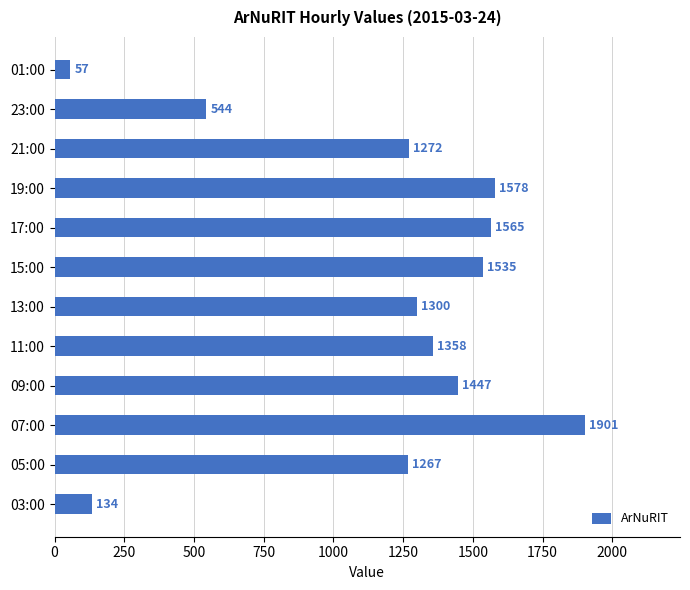

Reading bottom to top, extract all data points from this chart.

03:00=134	05:00=1267	07:00=1901	09:00=1447	11:00=1358	13:00=1300	15:00=1535	17:00=1565	19:00=1578	21:00=1272	23:00=544	01:00=57